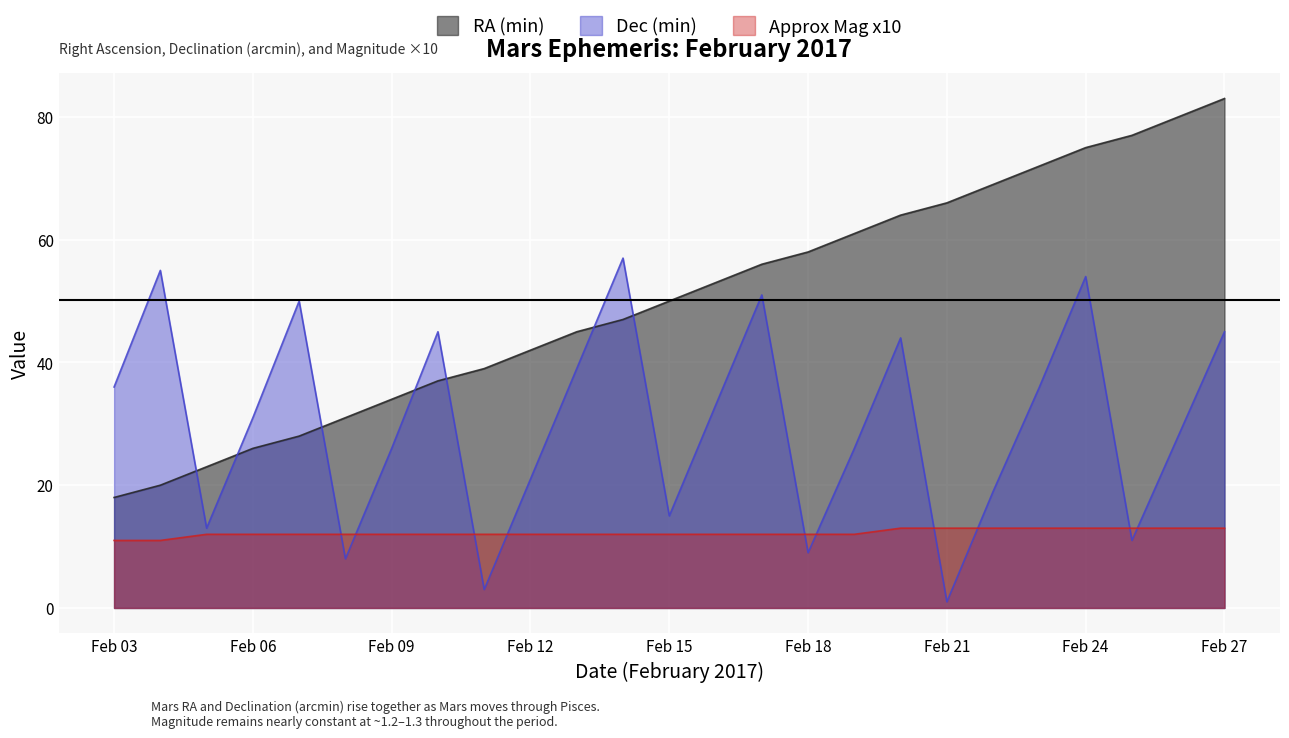

What is the average value of the RA (min) series?

50